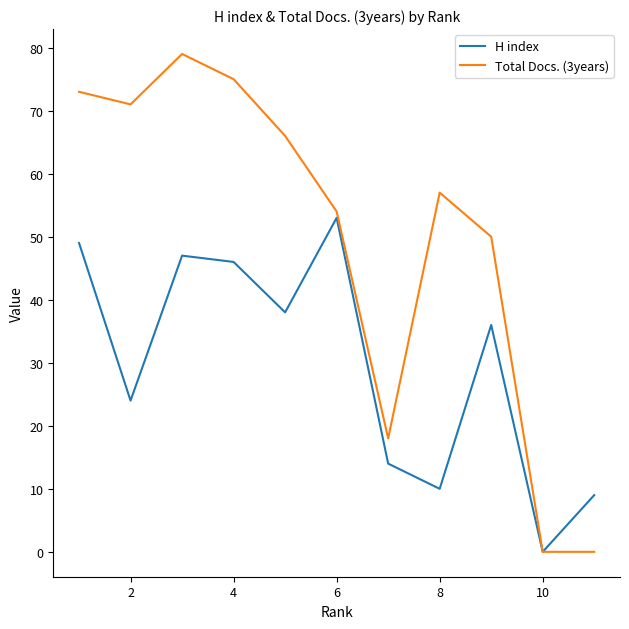

Which series has the largest range (max minus min)?

Total Docs. (3years)